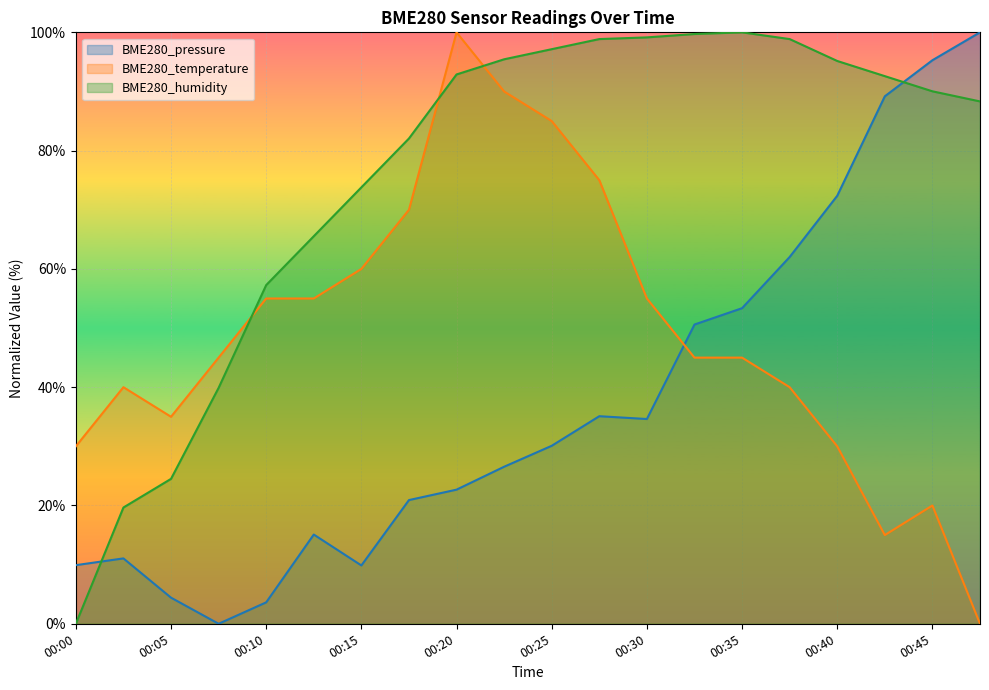

True or false: BME280_pressure and BME280_temperature intersect in this chart.

True